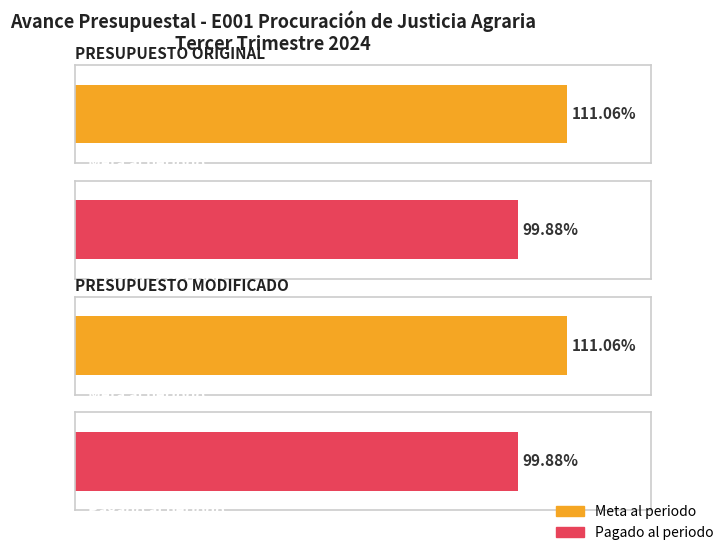

The Pagado al periodo (Millones de pesos) series shows 670.0 at PRESUPUESTO ORIGINAL. True or false?

True